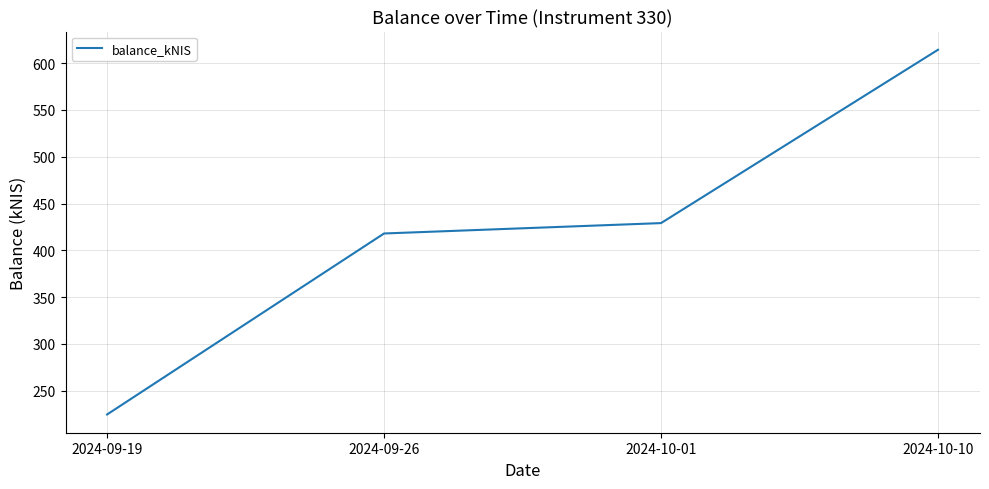

What is the difference between the second highest and second lowest values?

11.1